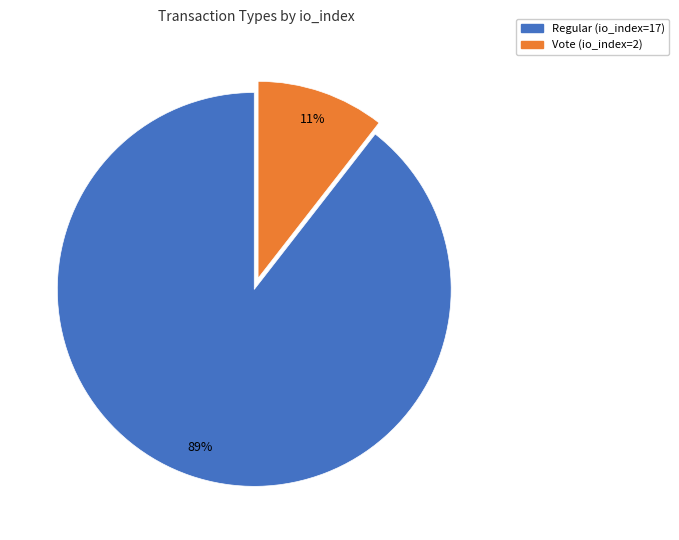

How many slices are in this pie chart?

2